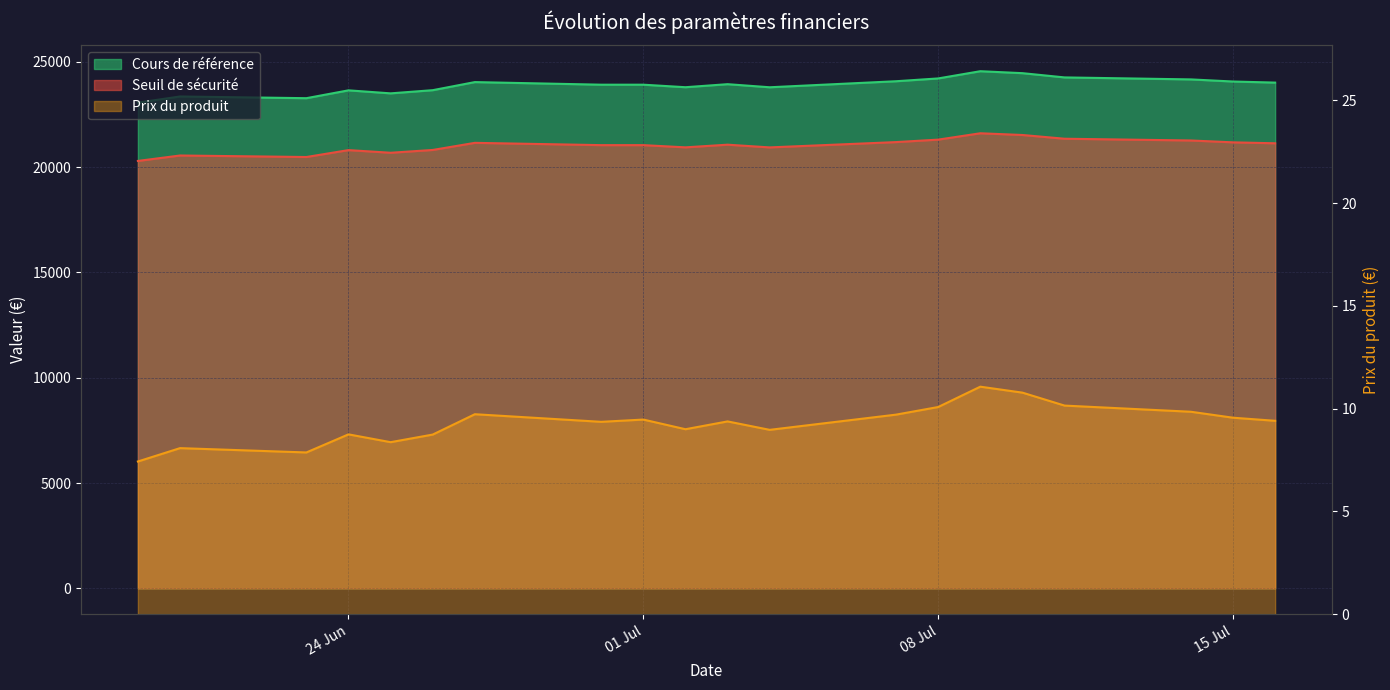

What is the approximate value of Prix du produit at 2025-06-25?

8.4